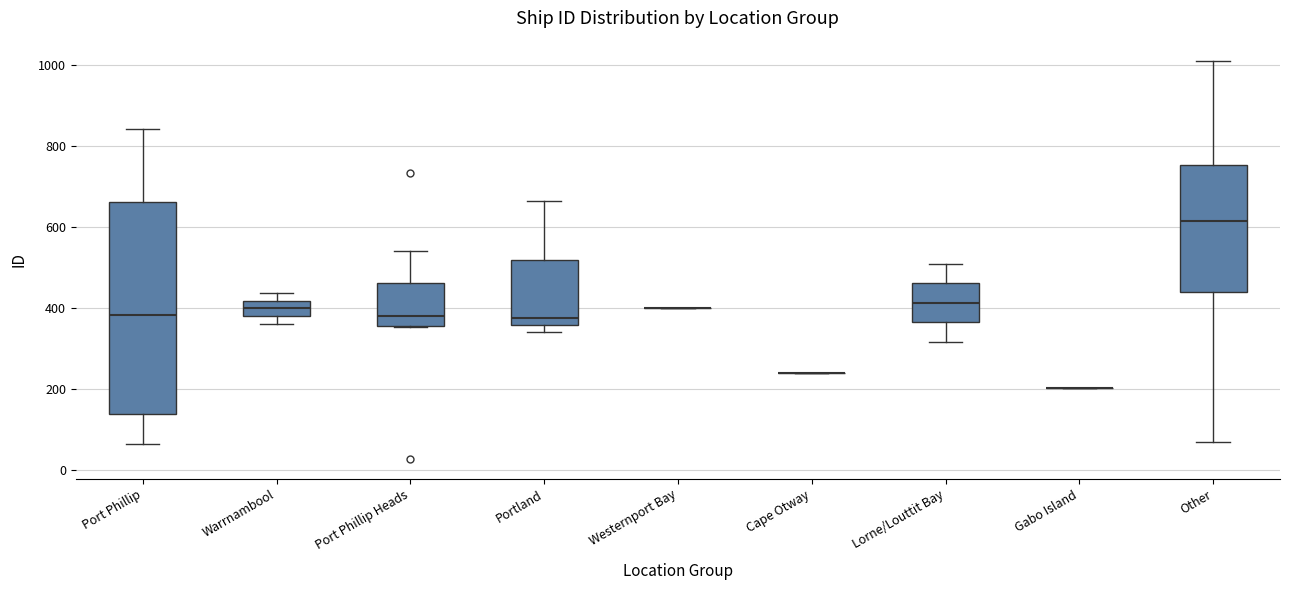

Reading left to right, transcribe this box plot: for each box, give where its median line is, the range the box spans, and where its two whiskers end, as read against the y-axis. The values are not printed on the chart, so give them approximately, as read against the axis.

Port Phillip: median 380, box 140 to 660, whiskers 60 to 840
Warrnambool: median 400, box 380 to 420, whiskers 360 to 440
Port Phillip Heads: median 380, box 360 to 460, whiskers 360 to 540
Portland: median 380, box 360 to 520, whiskers 340 to 660
Westernport Bay: box collapsed to a line at 400, whiskers 400 to 400
Cape Otway: box collapsed to a line at 240, whiskers 240 to 240
Lorne/Louttit Bay: median 420, box 360 to 460, whiskers 320 to 520
Gabo Island: box collapsed to a line at 200, whiskers 200 to 200
Other: median 620, box 440 to 760, whiskers 60 to 1020